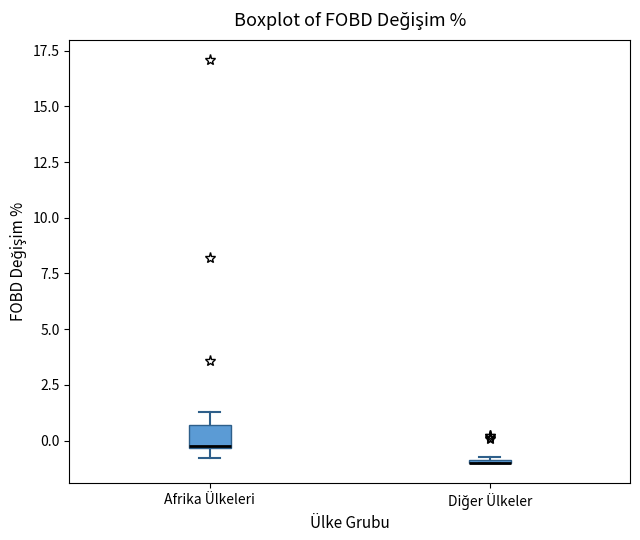

Reading left to right, transcribe this box plot: for each box, give where its median line is, the range the box spans, and where its two whiskers end, as read against the y-axis. The values are not printed on the chart, so give them approximately, as read against the axis.

Afrika Ülkeleri: median -0.5, box -0.5 to 0.5, whiskers -1.0 to 1.5
Diğer Ülkeler: box collapsed to a line at -1.0, whiskers -1.0 to -1.0